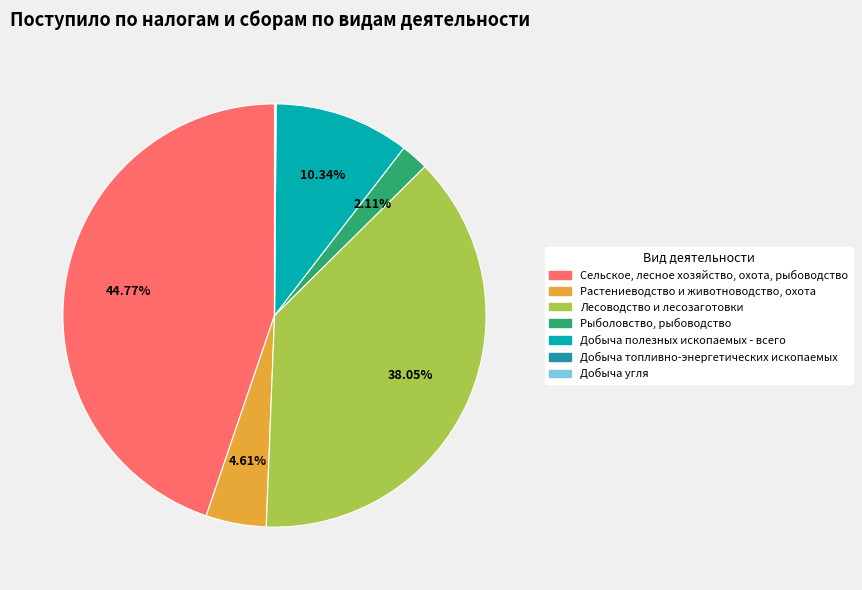

What is the largest slice in the pie chart?

Сельское, лесное хозяйство, охота, рыбоводство